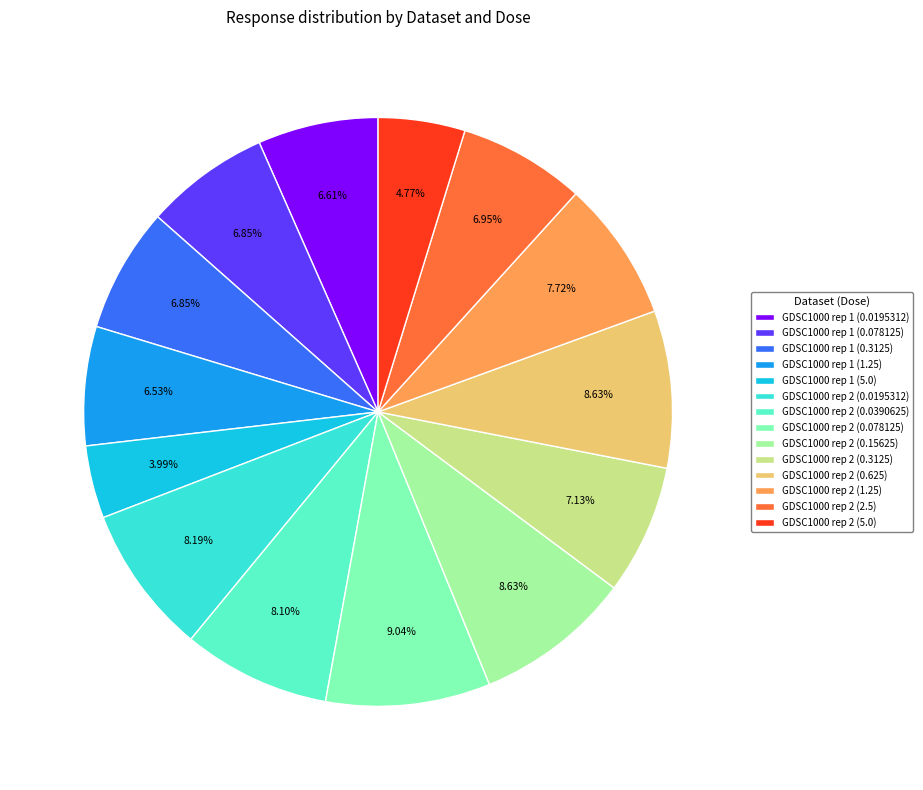

Is there a majority slice in this chart?

No